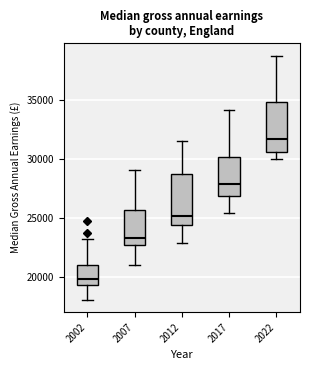

Reading left to right, read every box against the y-axis: the position of its median line, the range the box covers, and the ends of its whiskers. The values are not printed on the chart, so give them approximately, as read against the axis.

2002: median 20000, box 19500 to 21000, whiskers 18000 to 23000
2007: median 23500, box 22500 to 25500, whiskers 21000 to 29000
2012: median 25000, box 24500 to 29000, whiskers 23000 to 31500
2017: median 28000, box 27000 to 30000, whiskers 25500 to 34000
2022: median 31500, box 30500 to 35000, whiskers 30000 to 39000